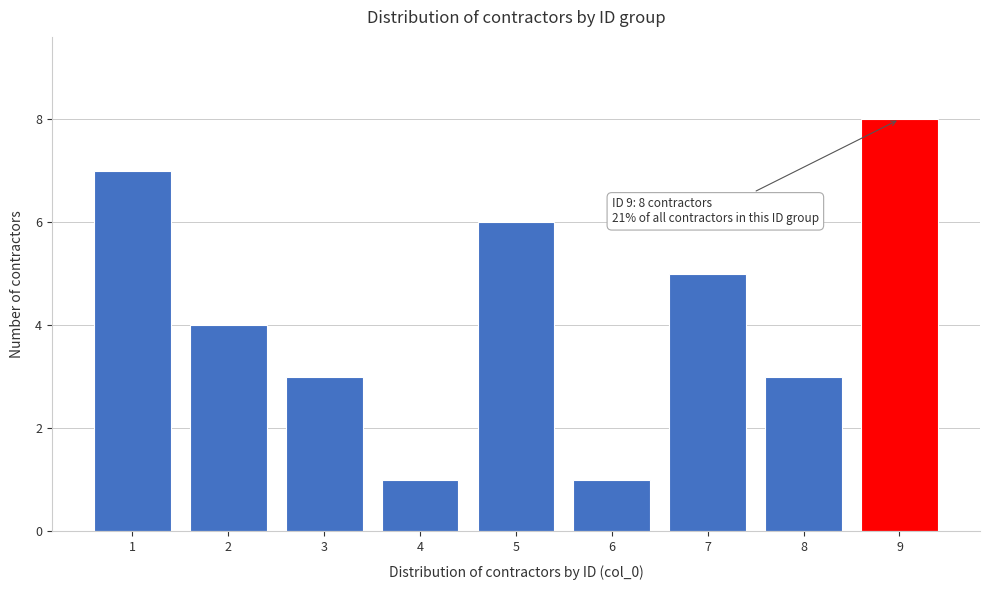

Reading left to right, list all the values displayed in this chart.

1=7	2=4	3=3	4=1	5=6	6=1	7=5	8=3	9=8